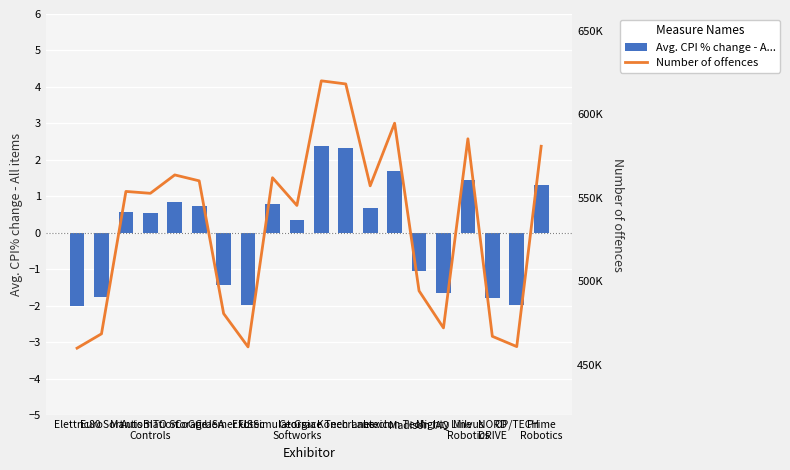

At which category is the sum across all series the highest?

Grace Tech